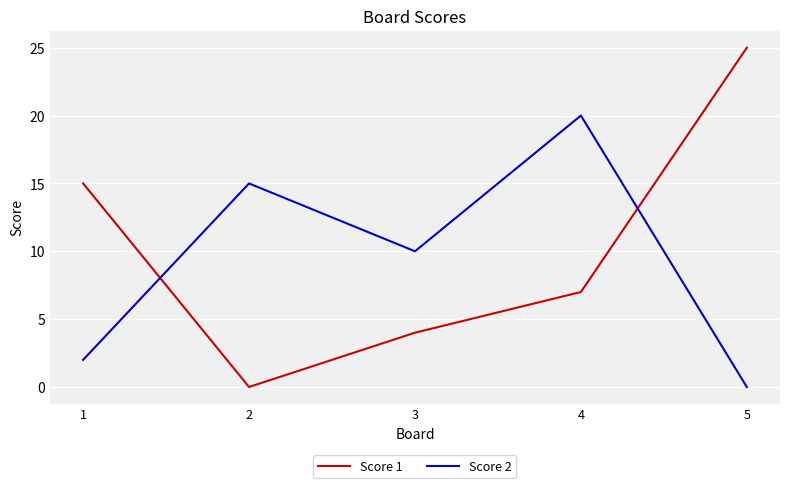

What are all the series names shown in the legend?

Score 1, Score 2